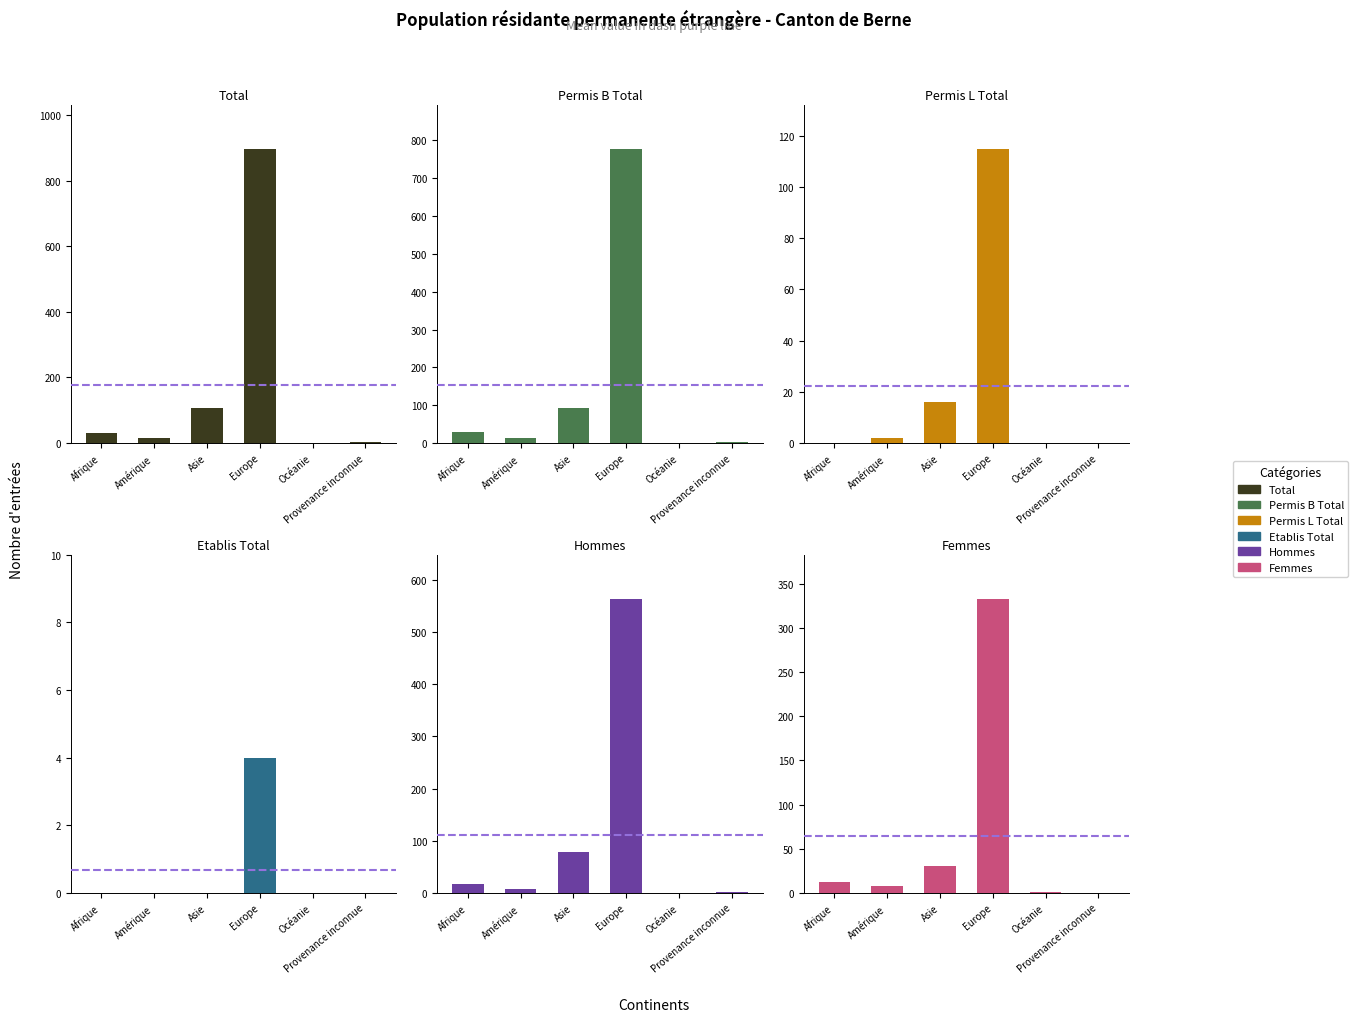

Is the value of Permis B Total at Provenance inconnue greater than the value of Hommes at Europe?

No